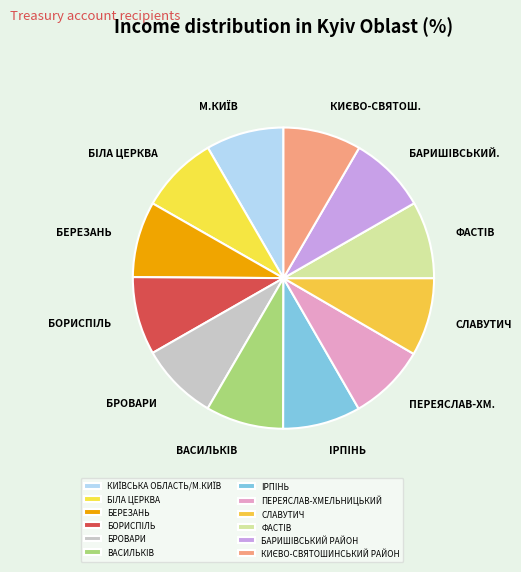

What percentage is NOT represented by КИЄВО-СВЯТОШИНСЬКИЙ РАЙОН?

91.6%